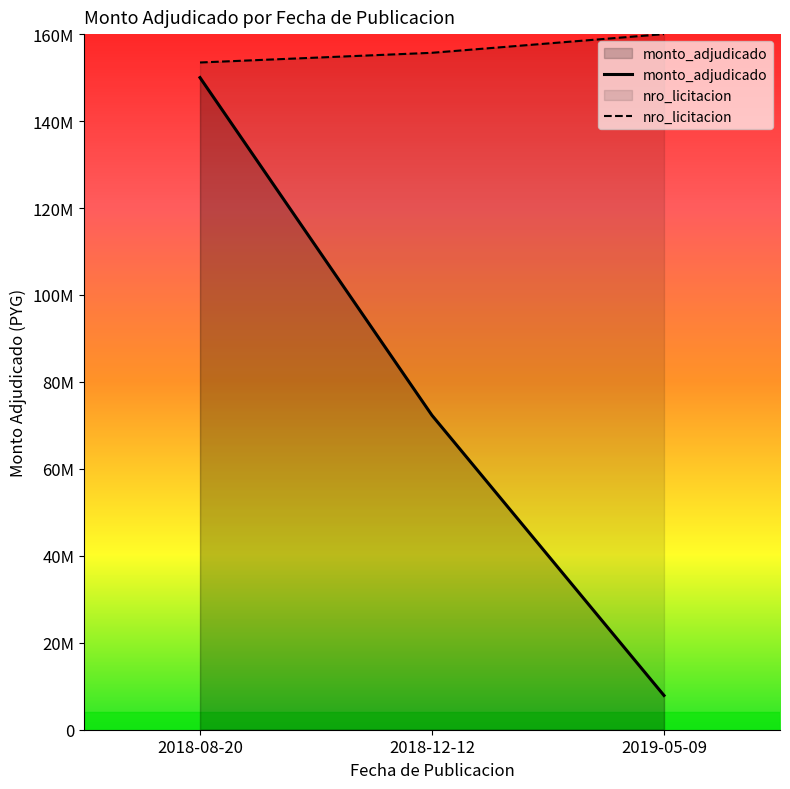

What is the smallest value displayed?

7880000.0